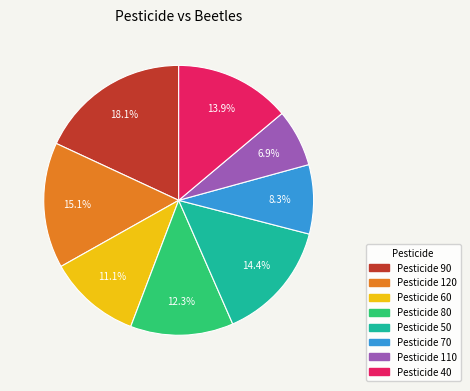

How many segments does this pie chart have?

8